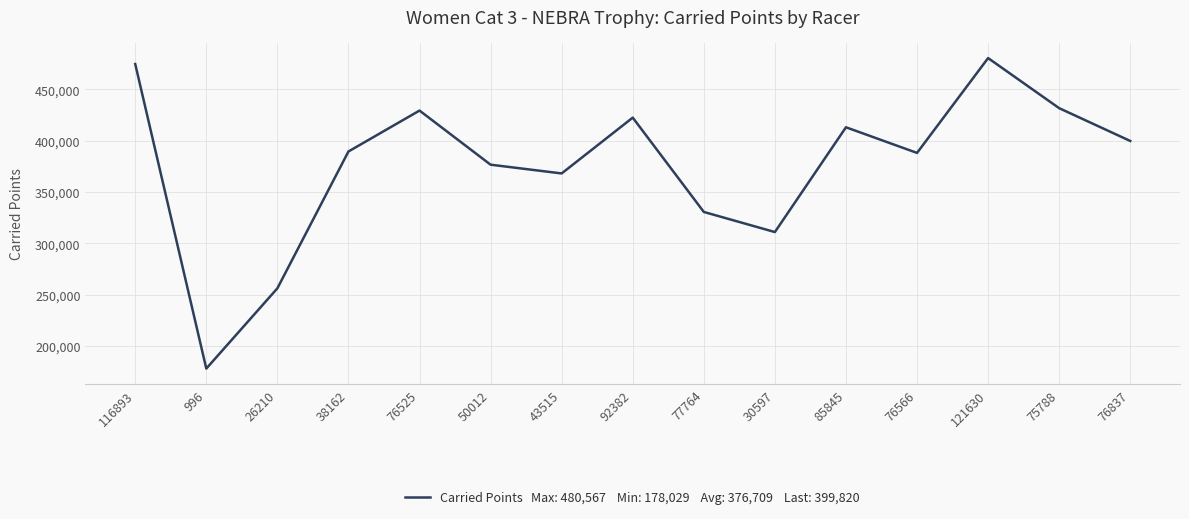

What is the smallest value displayed?

178029